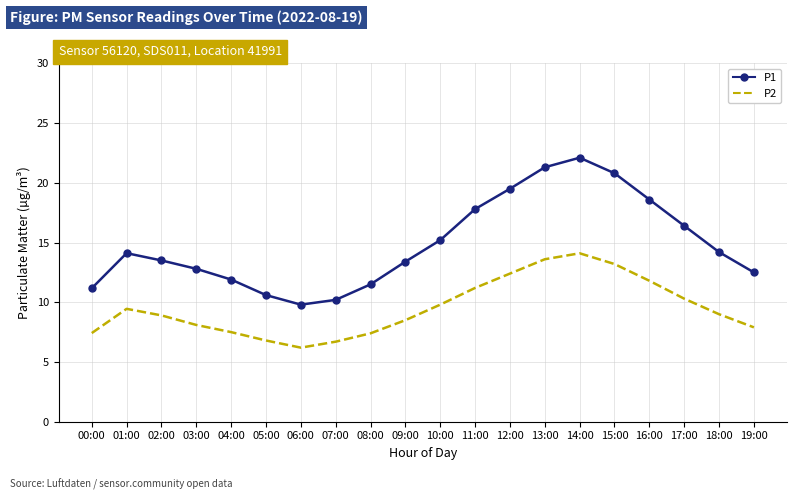

True or false: P1 has a value of 16.4 at 17:00.

True